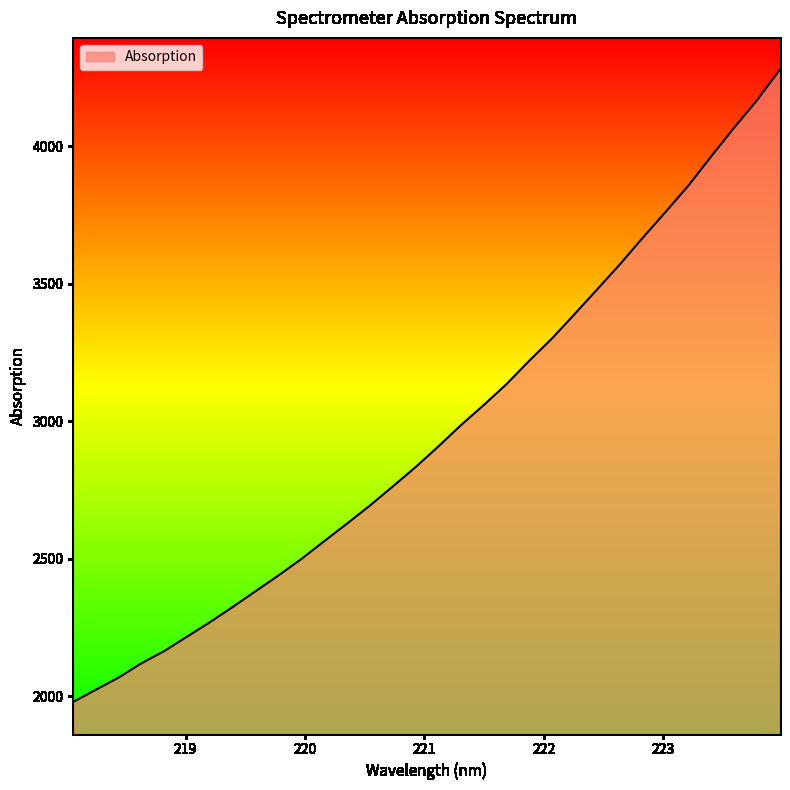

What is the greatest value displayed?

4278.6